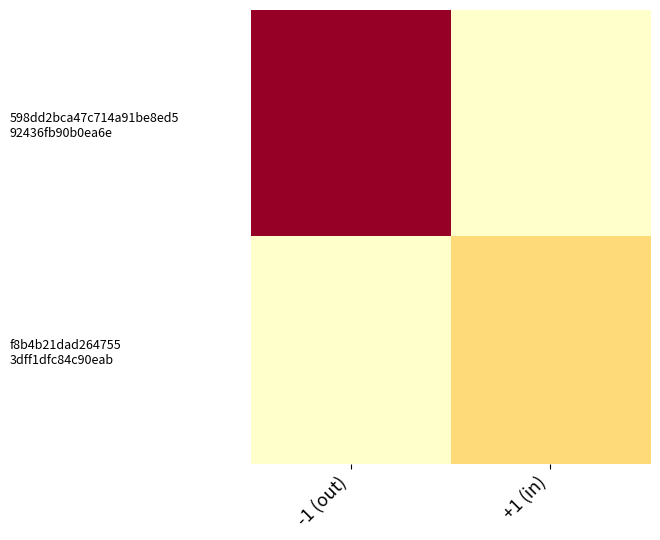

What is the total value across all series at +1 (in)?

39